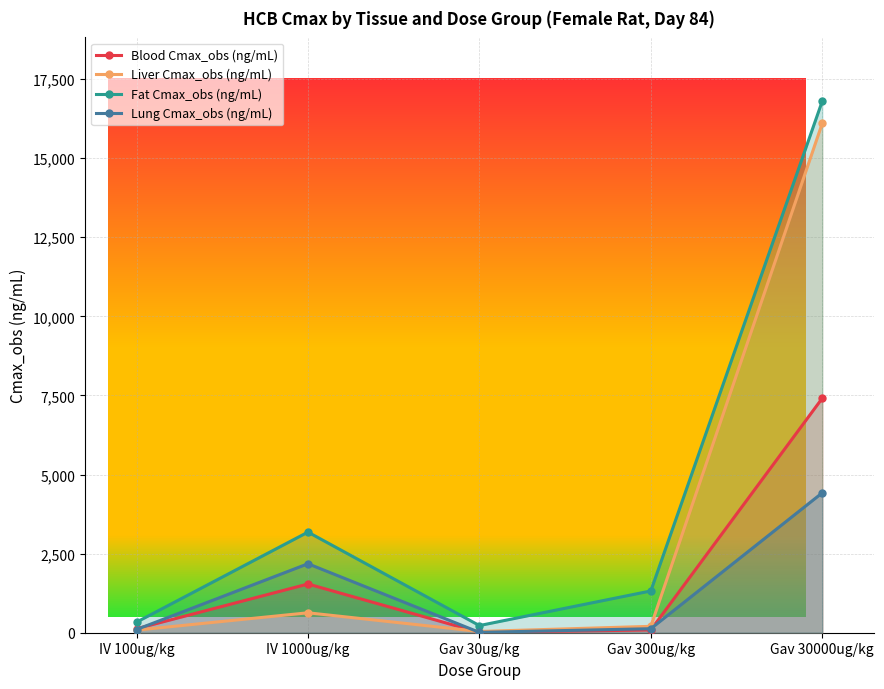

What are all the series names shown in the legend?

Blood Cmax_obs (ng/mL), Liver Cmax_obs (ng/mL), Fat Cmax_obs (ng/mL), Lung Cmax_obs (ng/mL)